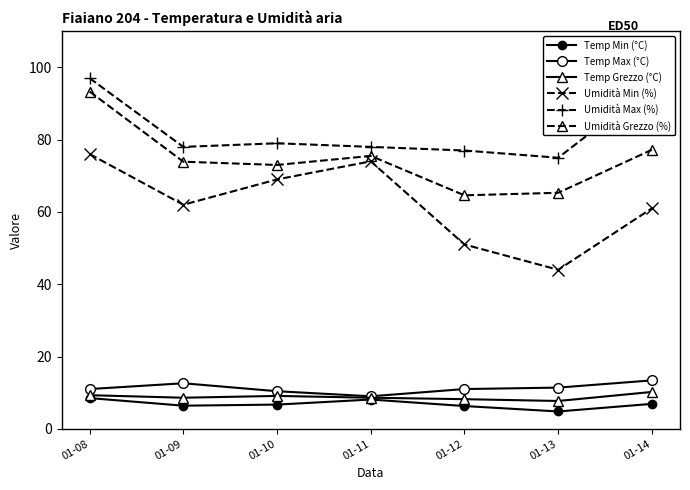

How many series are shown in this chart?

6